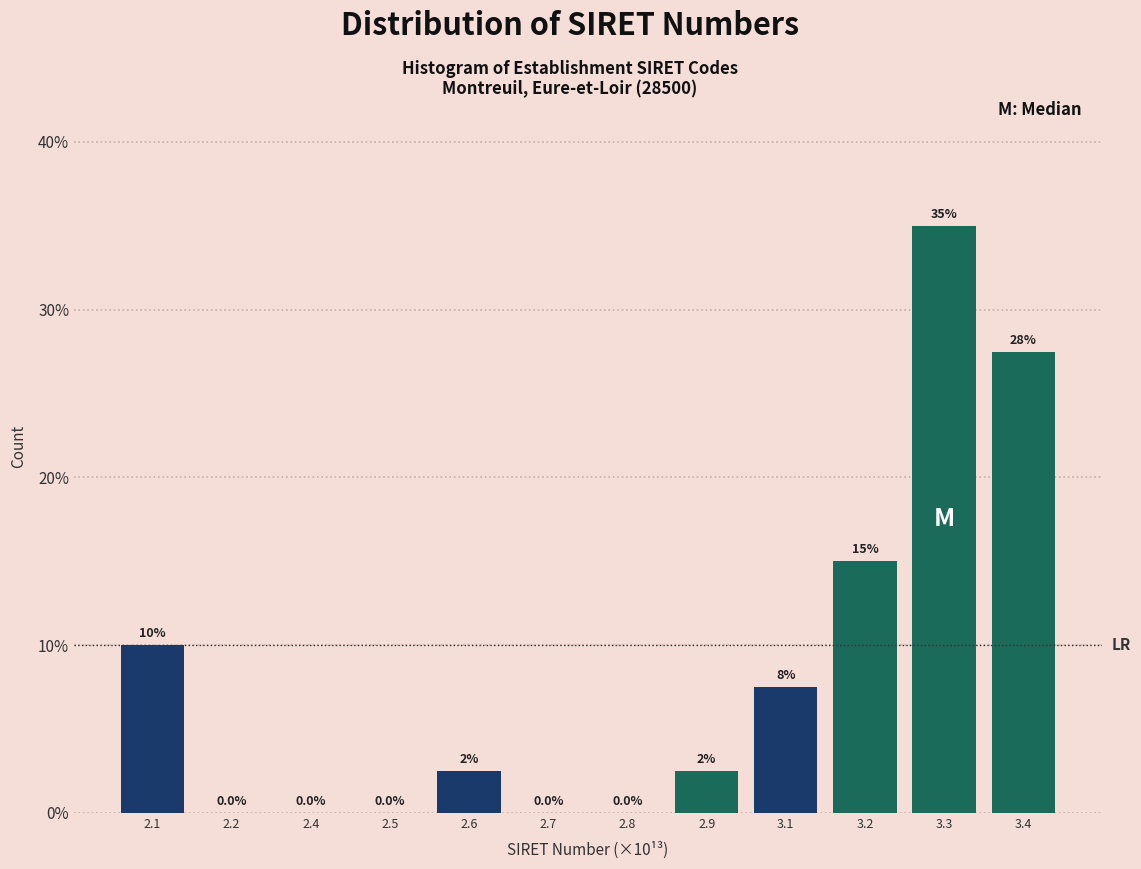

Reading right to left, extract all data points from this chart.

3.4=27.5	3.3=35.0	3.2=15.0	3.1=7.5	2.9=2.5	2.8=0.0	2.7=0.0	2.6=2.5	2.5=0.0	2.4=0.0	2.2=0.0	2.1=10.0